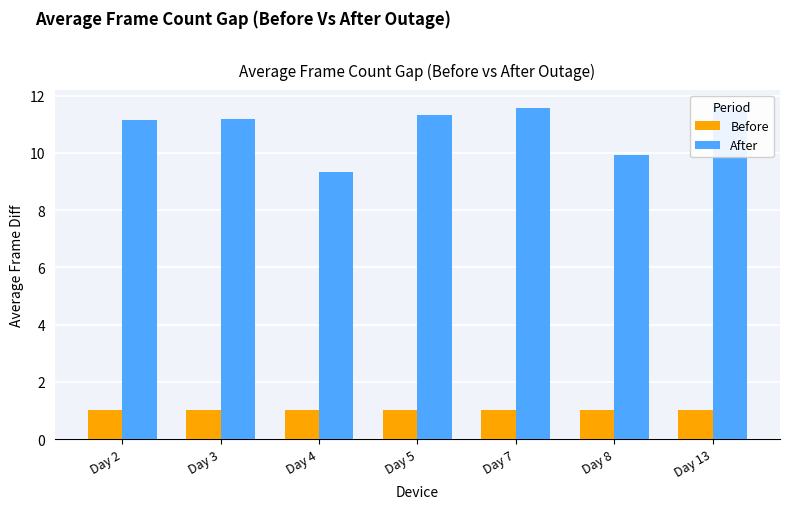

How many bars are there in each group?

2